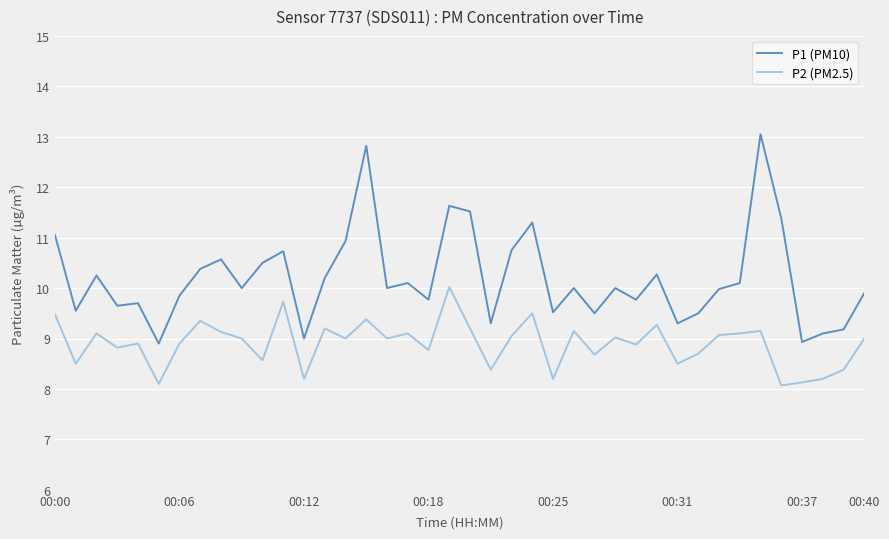

True or false: P2 (PM2.5) and P1 (PM10) cross at least once.

False